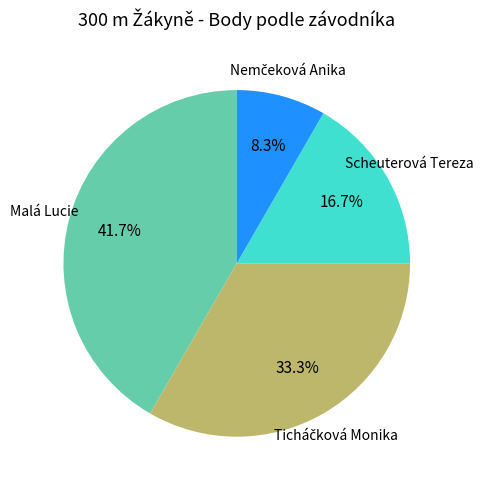

Is there a majority slice in this chart?

No